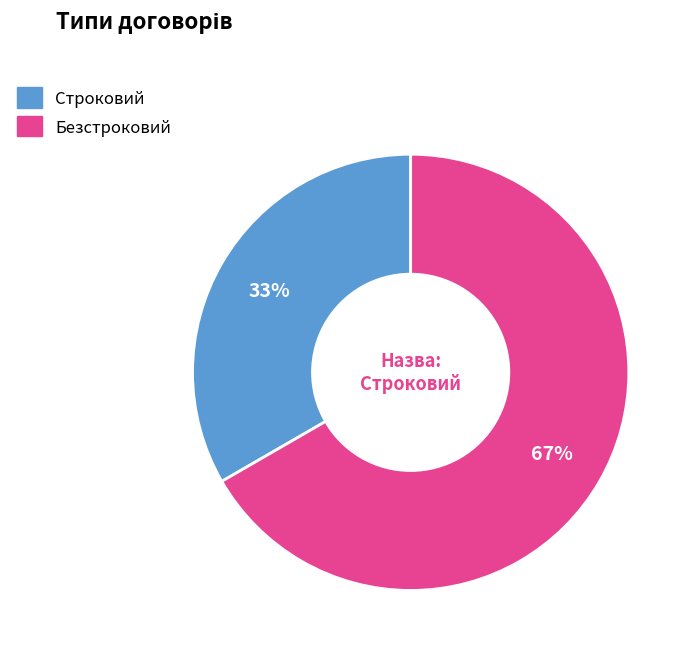

What percentage is the Строковий slice, to the nearest percent?

33%